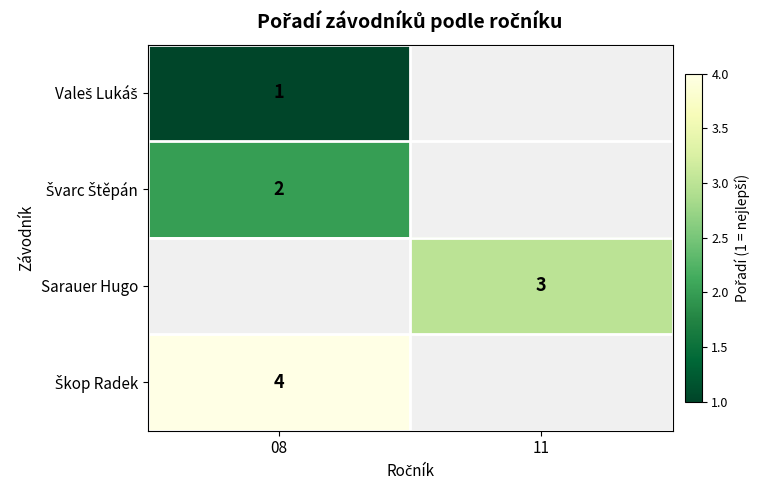

Which category has the highest value across all series?

08